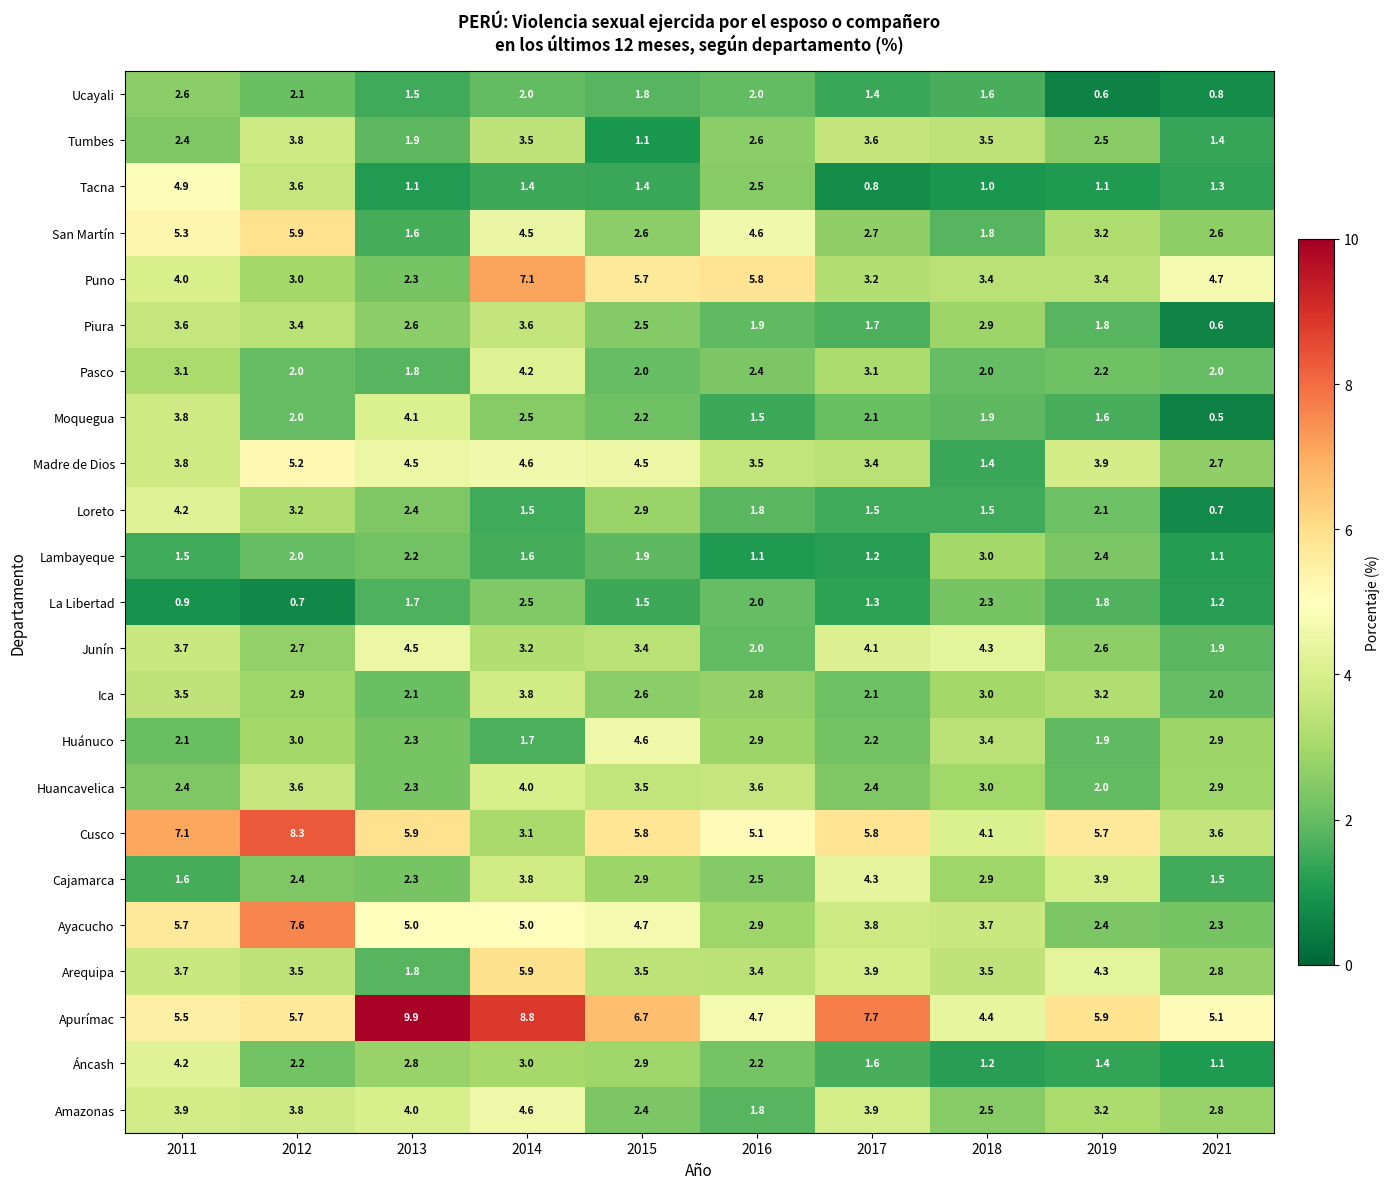

What is the total value across all series at 2012?

82.6